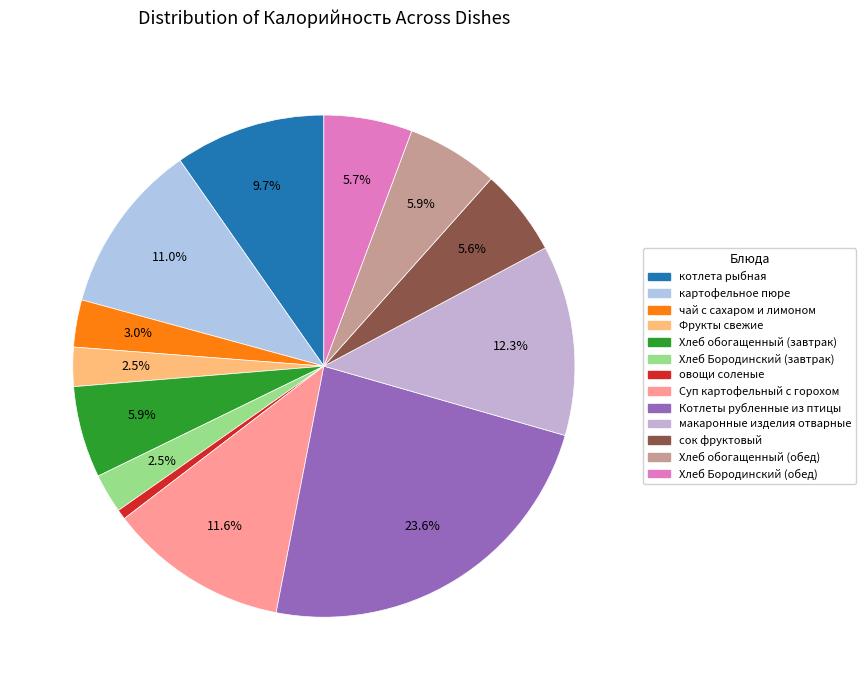

To the nearest percent, what is the difference between the Фрукты свежие and сок фруктовый slice percentages?

3%